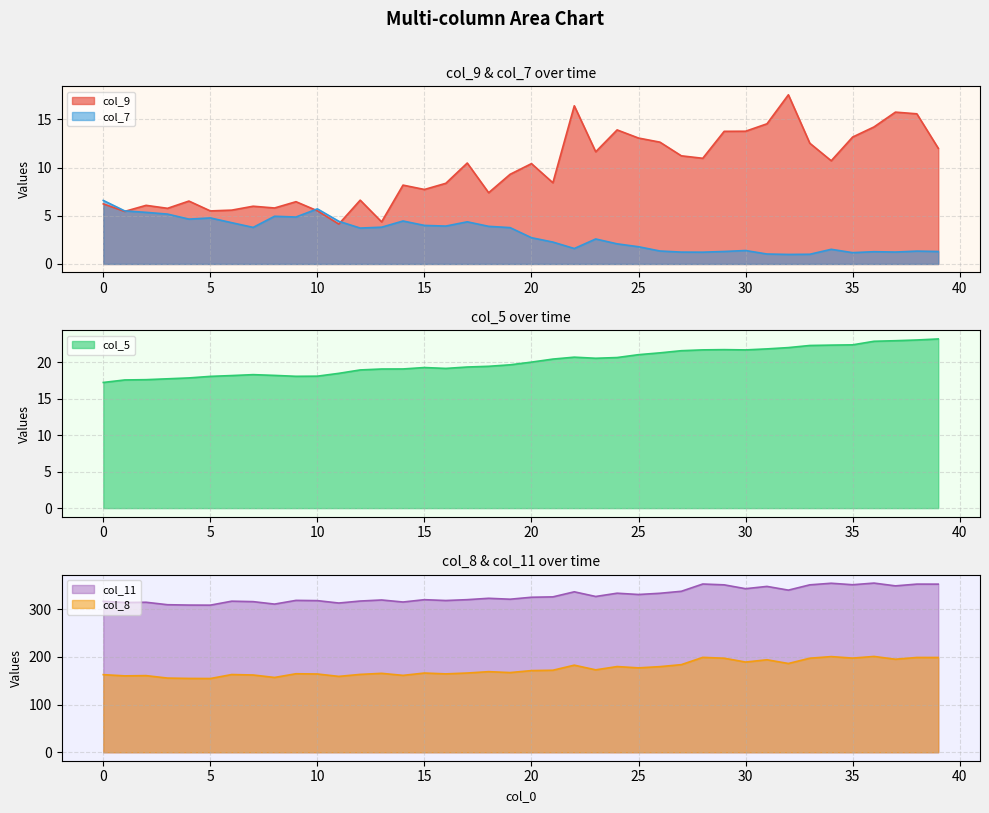

The col_9 series shows 4.4 at 26. True or false?

False